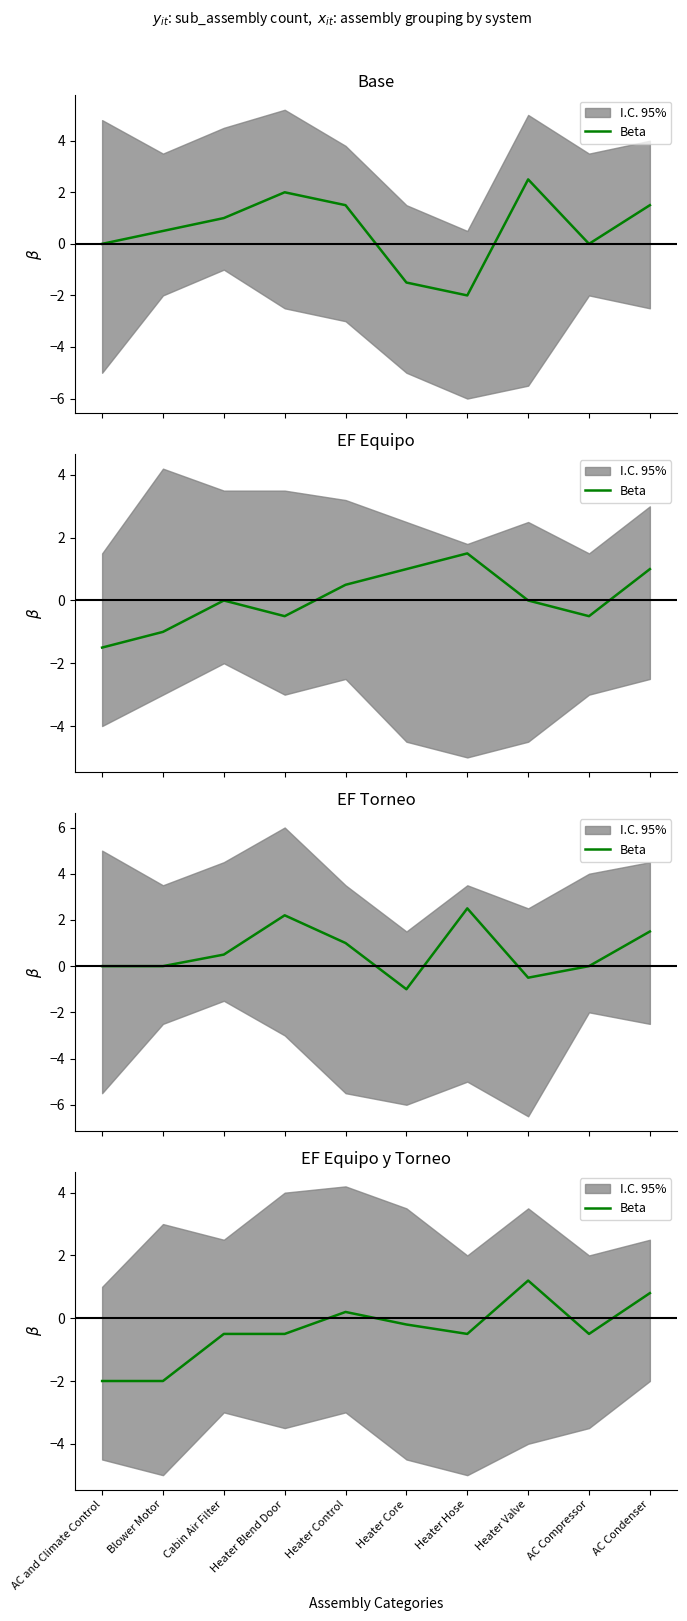

What is the change in value from Heater Control to Heater Hose?

-0.7